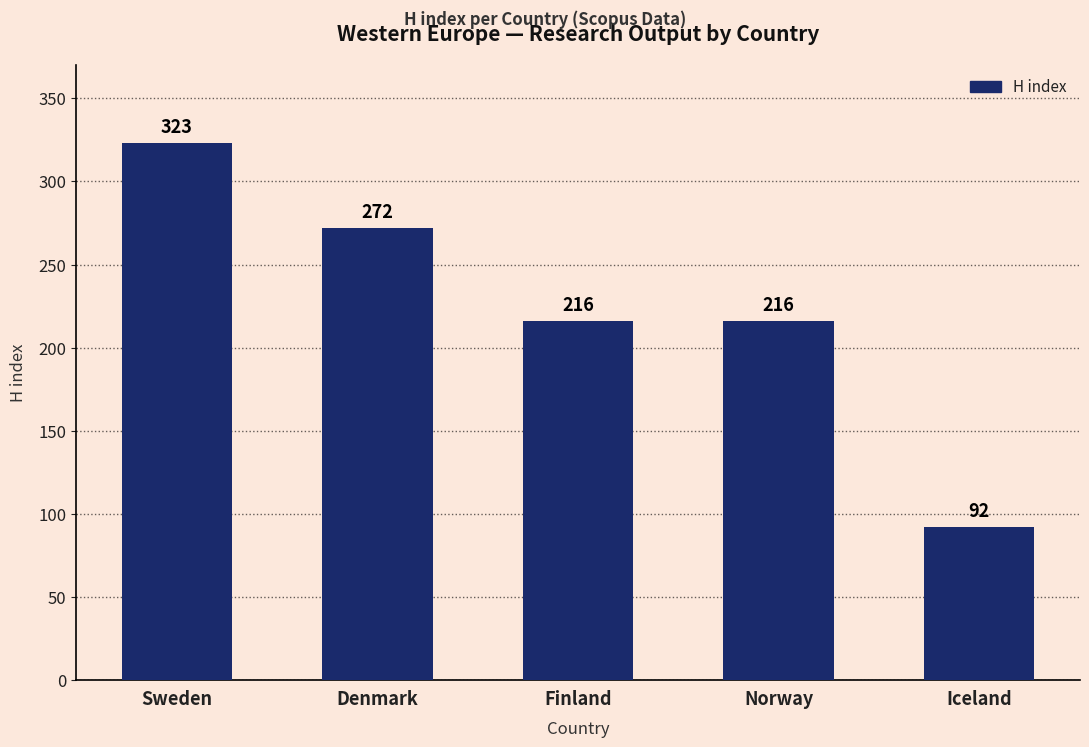

What is the sum of all values?

1119